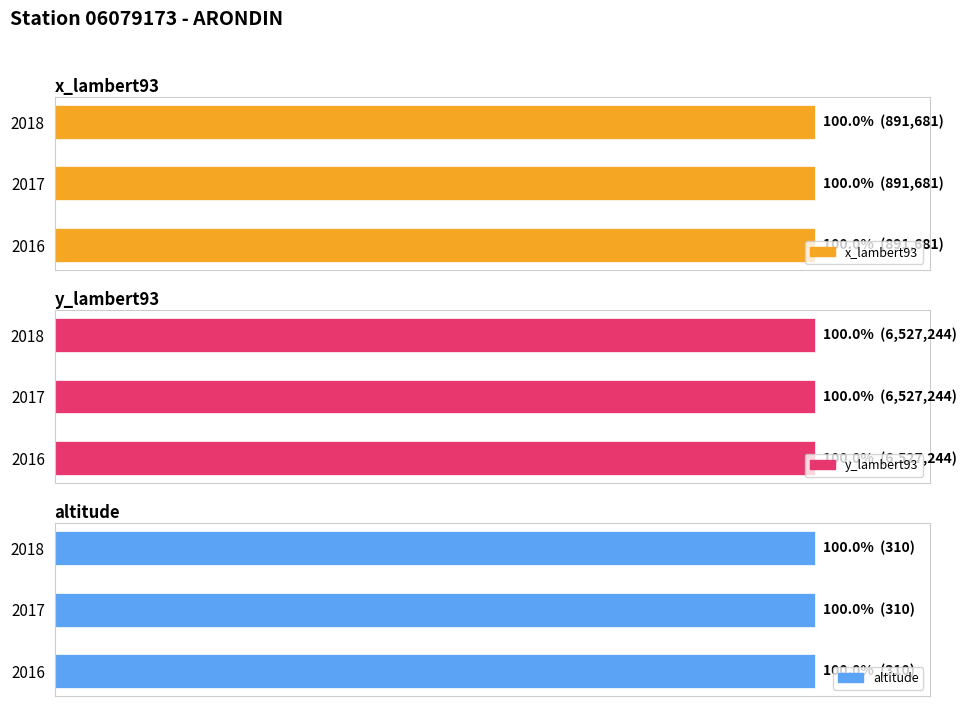

At which category is the sum across all series the highest?

2016